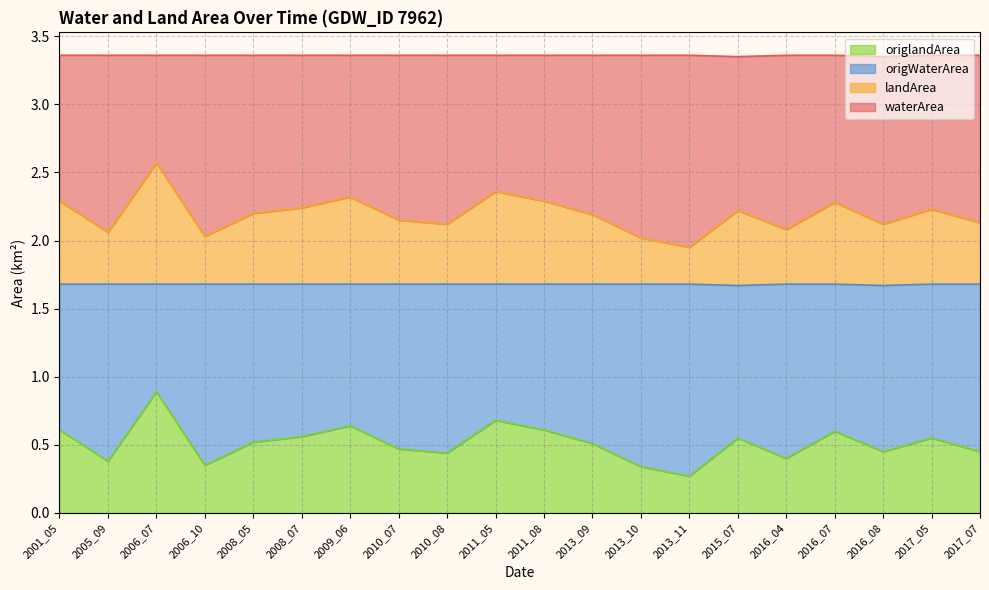

Does the chart have visible grid lines?

Yes